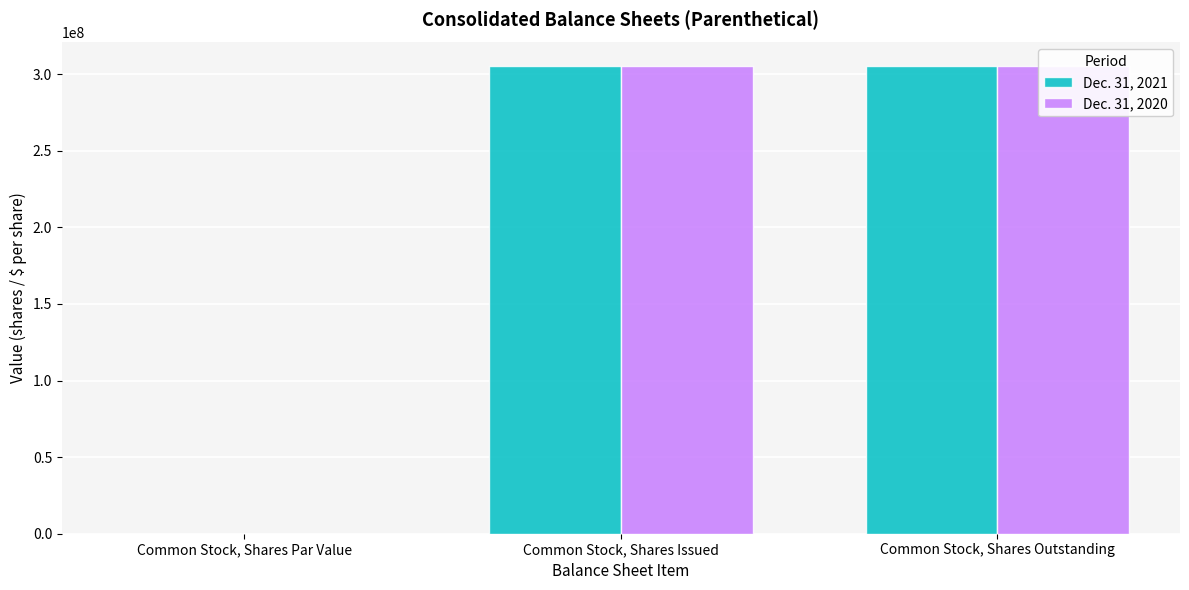

The value of Dec. 31, 2020 at Common Stock, Shares Issued is 305451498. True or false?

True